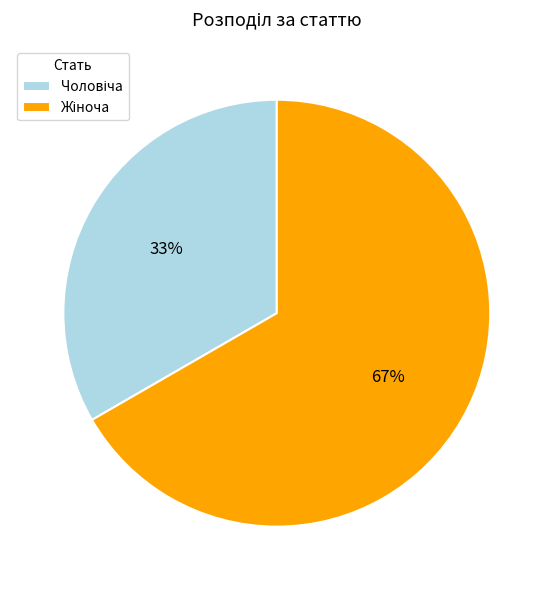

How many segments does this pie chart have?

2